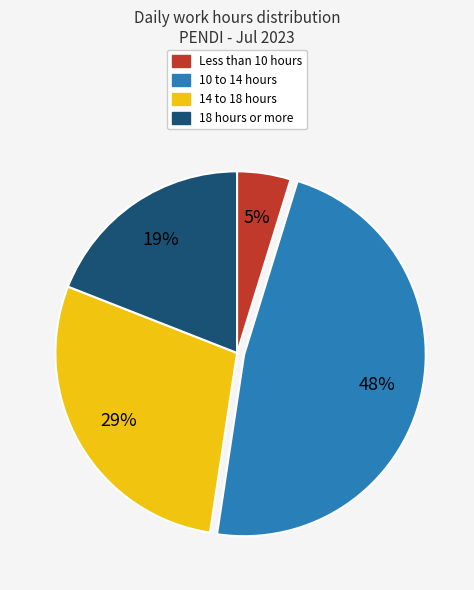

Is there any slice that represents more than half of the pie?

No